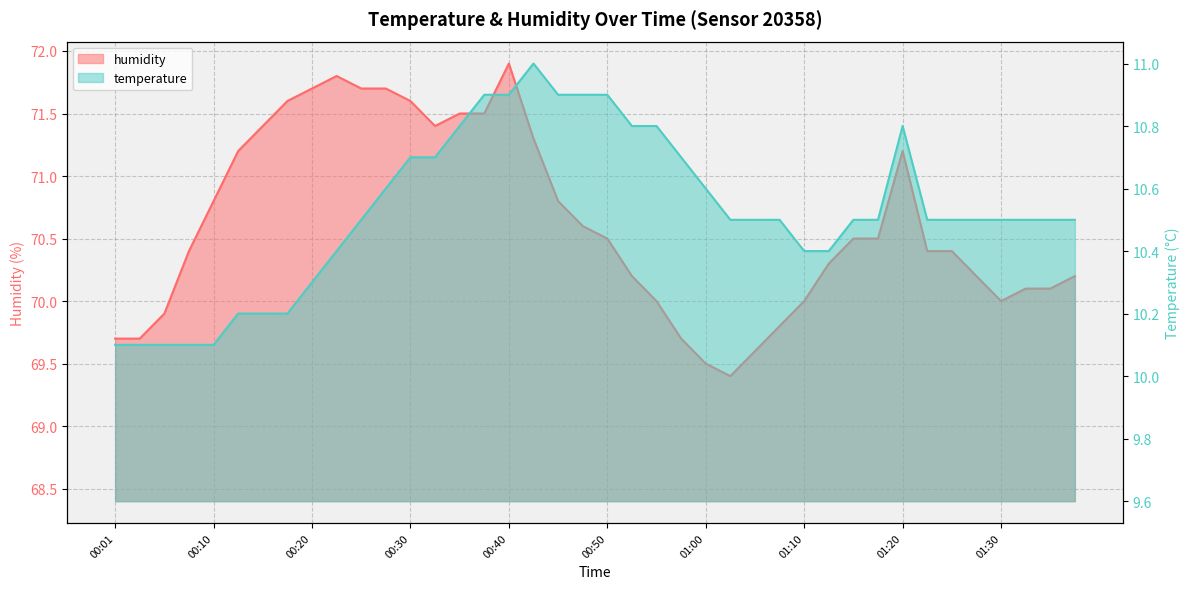

What is the difference between the maximum and minimum values in the temperature series?

0.9